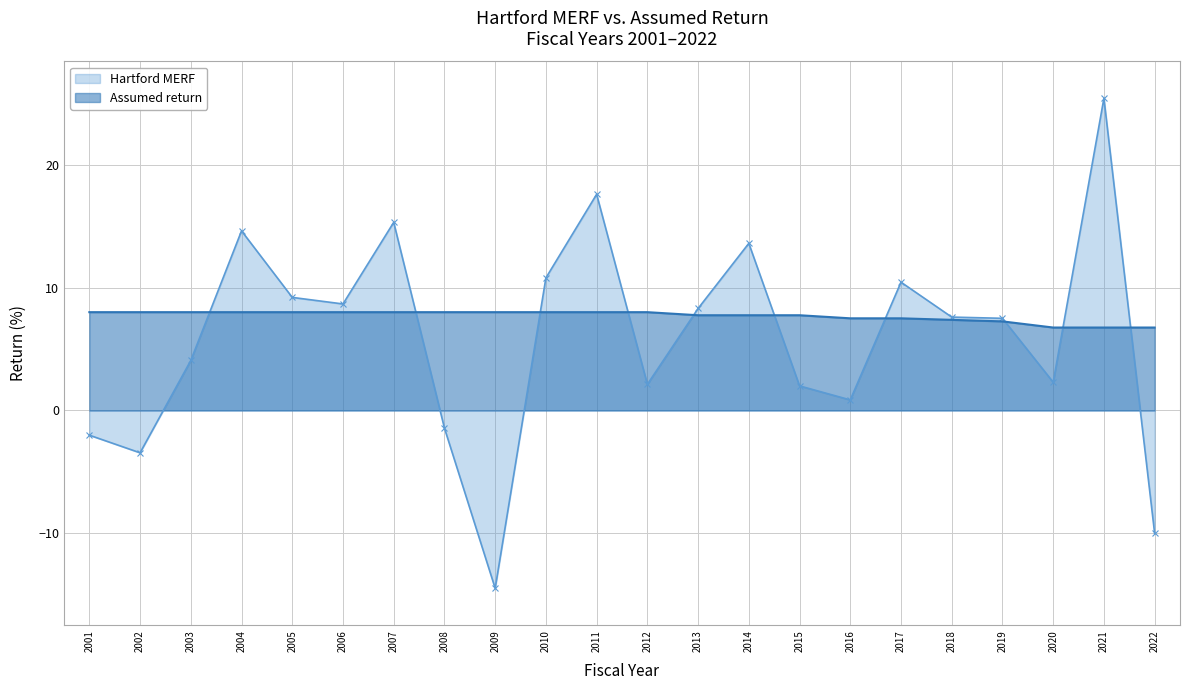

What is the minimum value shown in the chart?

-14.5